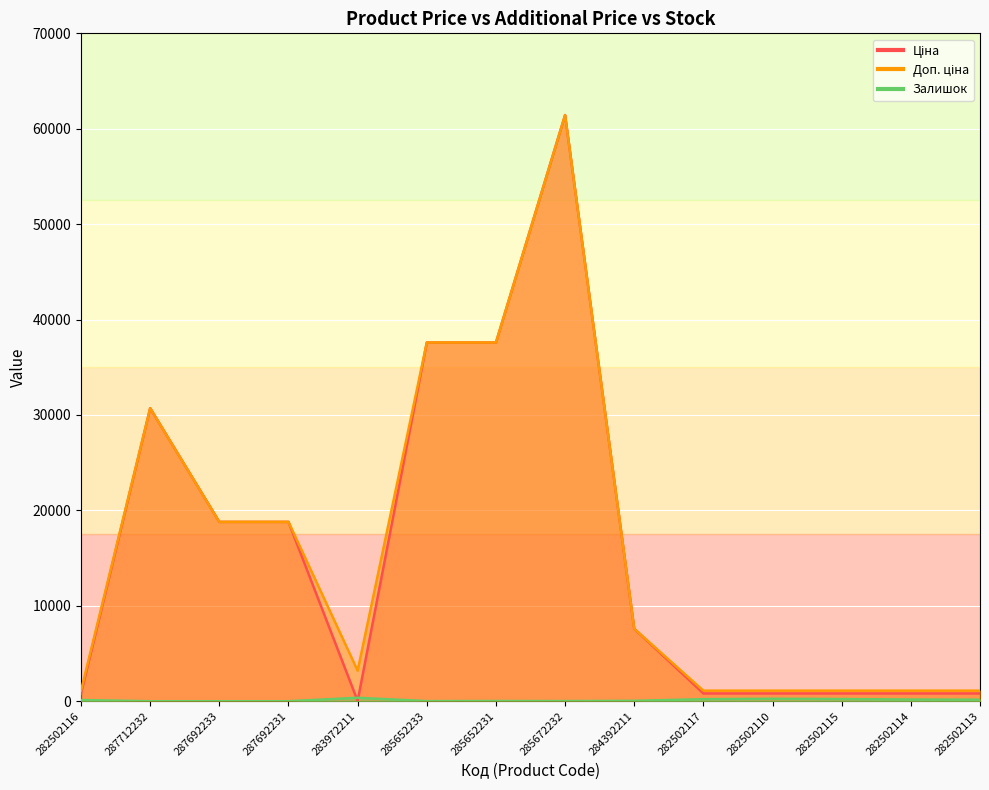

At which category is the sum across all series the highest?

285672232